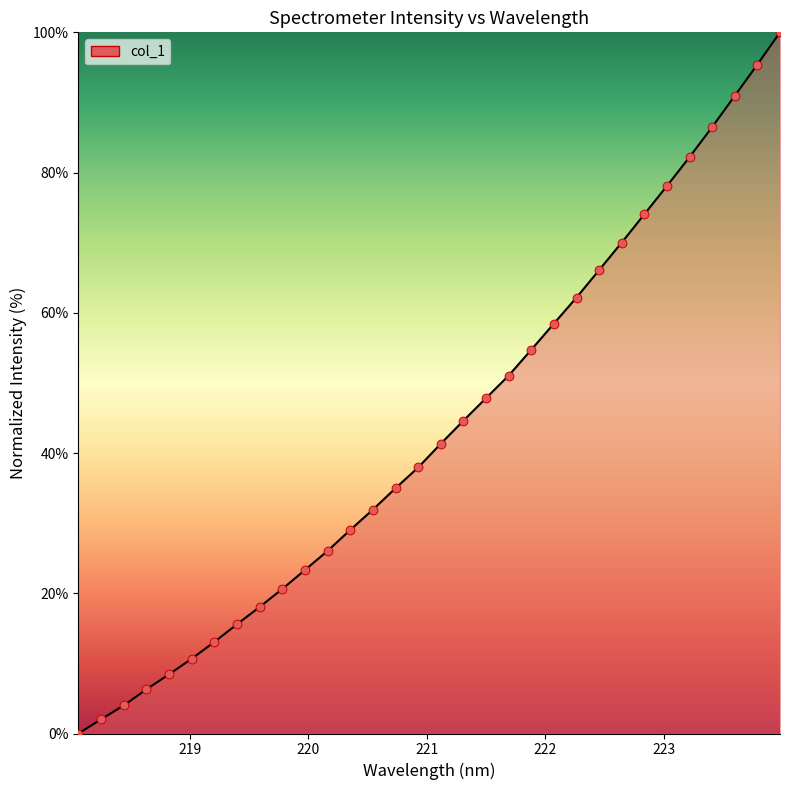

Which series has the largest Y range (max minus min)?

col_1_line